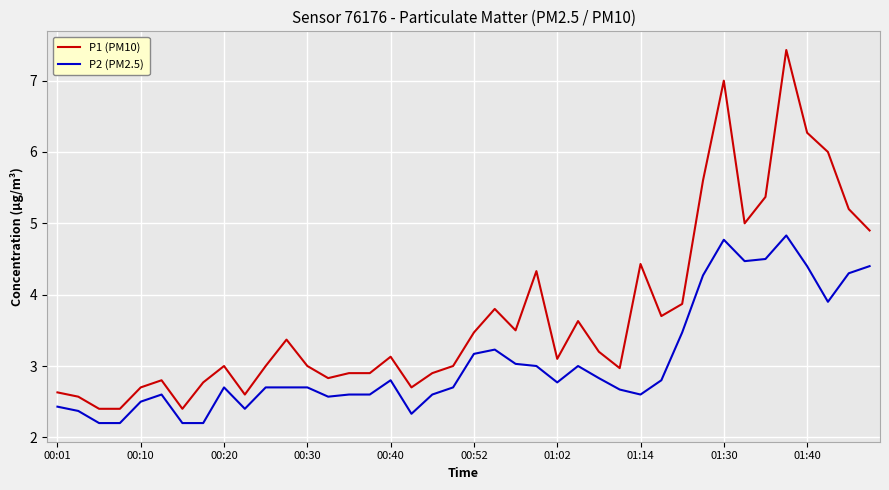

Which series has the largest range (max minus min)?

P1 (PM10)